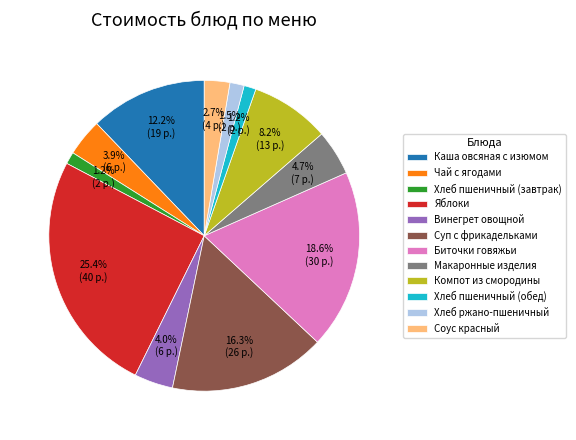

To the nearest percent, what is the average slice percentage?

8%